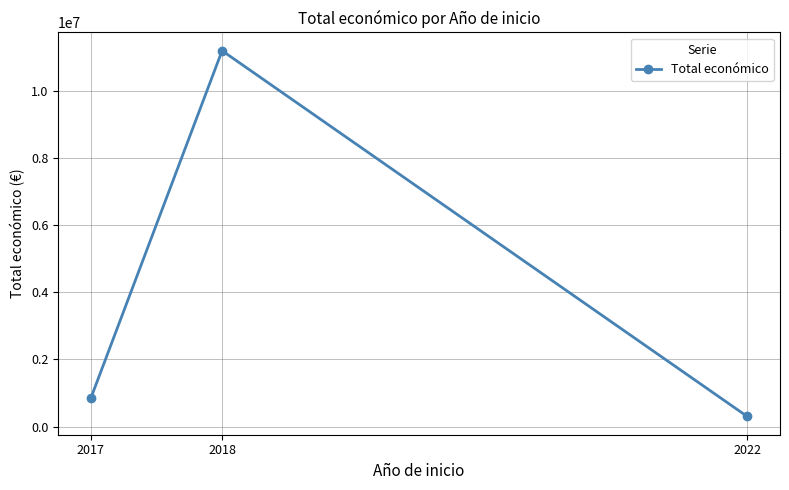

What is the smallest value displayed?

299913